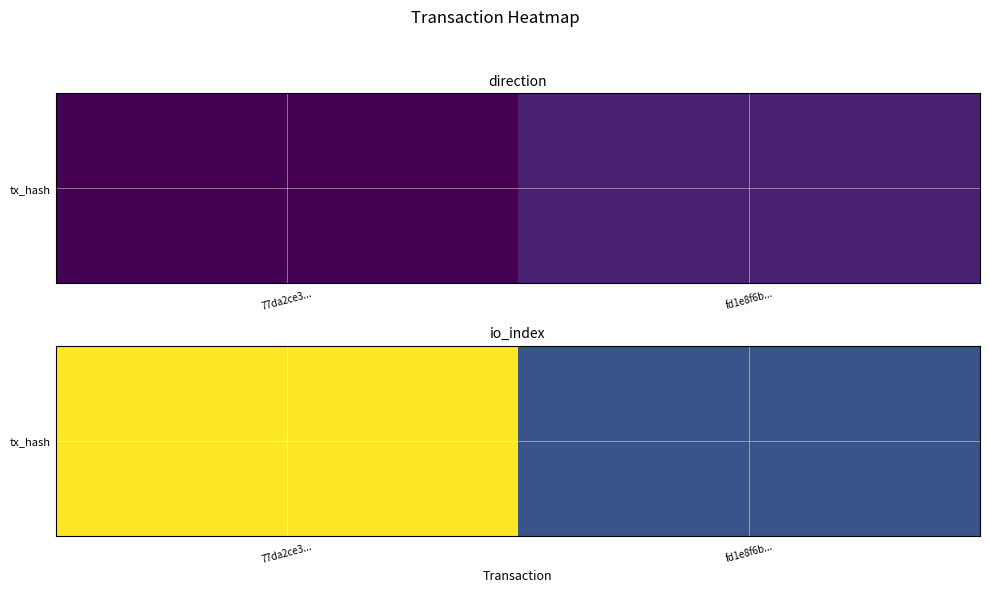

What is the average value?

14